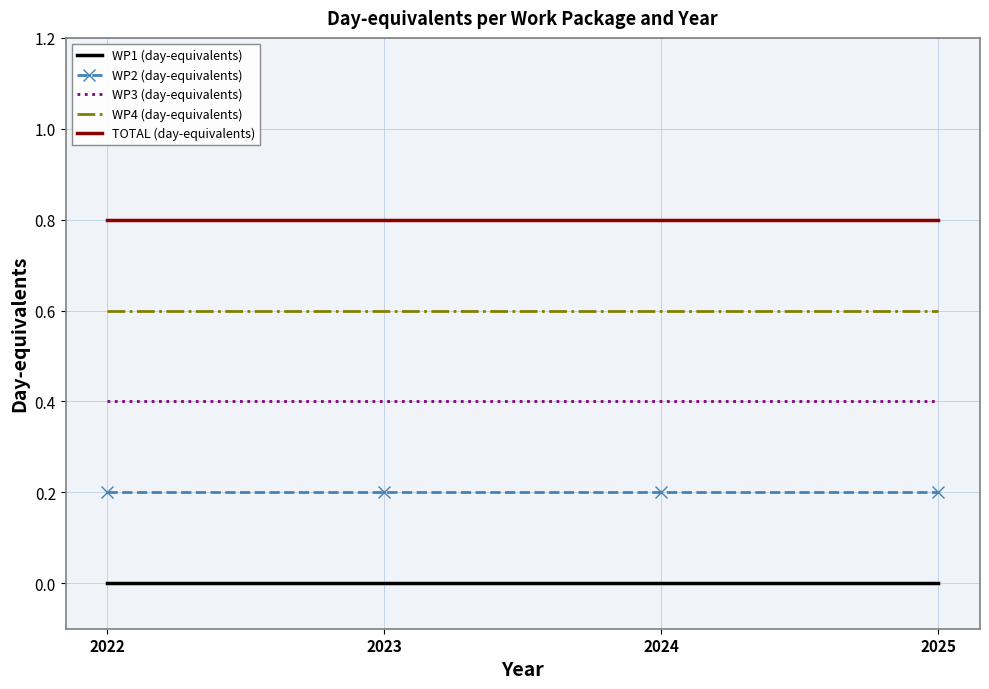

What is the sum of the WP4 (day-equivalents) values at 2024 and 2025?

1.2